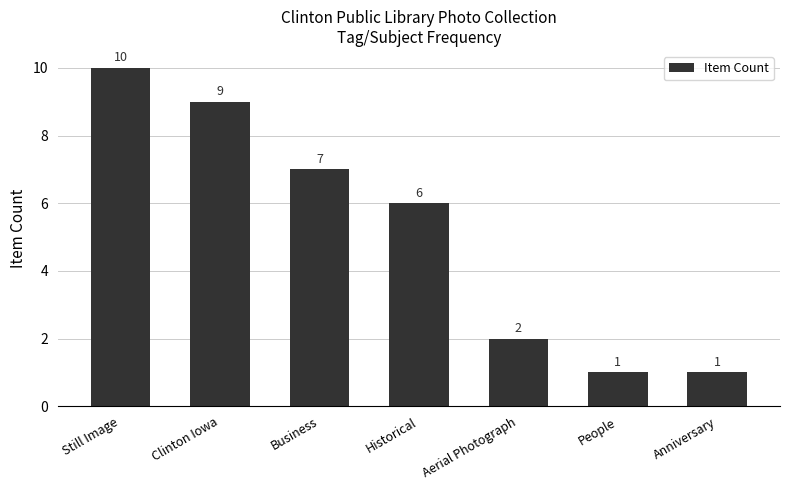

At which category does the chart reach its peak across all series?

Still Image